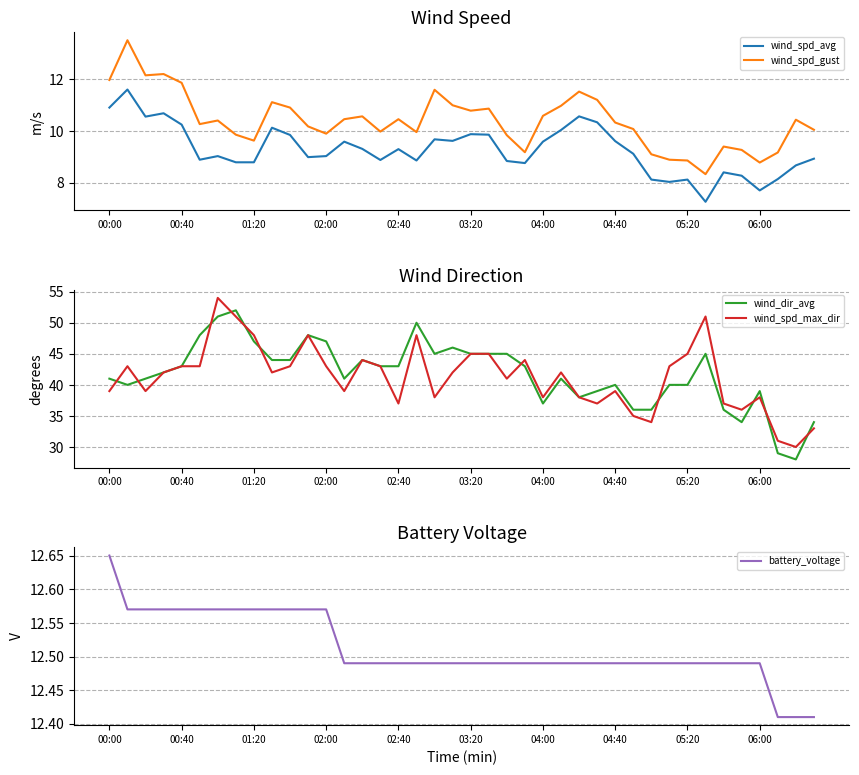

True or false: wind_spd_avg and wind_spd_gust cross at least once.

False